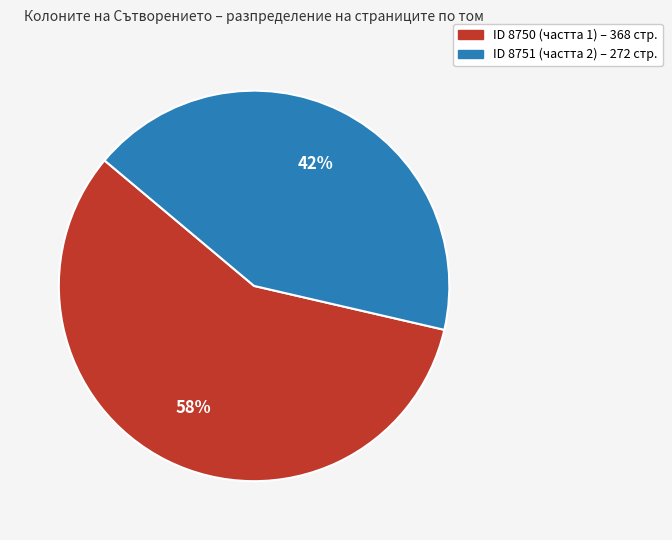

How many segments does this pie chart have?

2